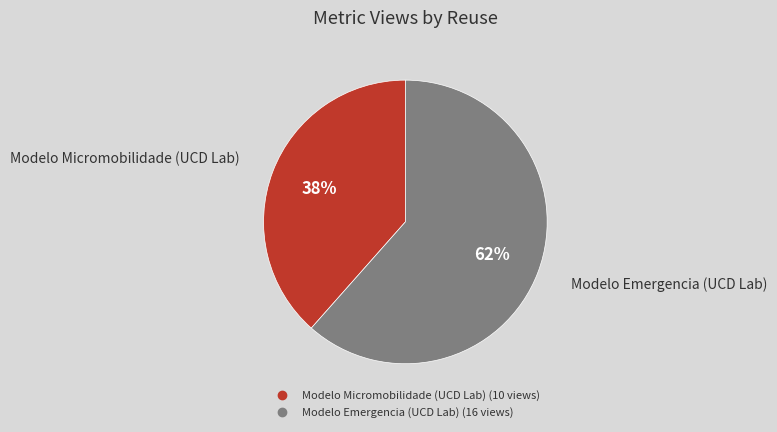

To the nearest percent, what portion does Modelo Micromobilidade (UCD Lab) represent?

38%